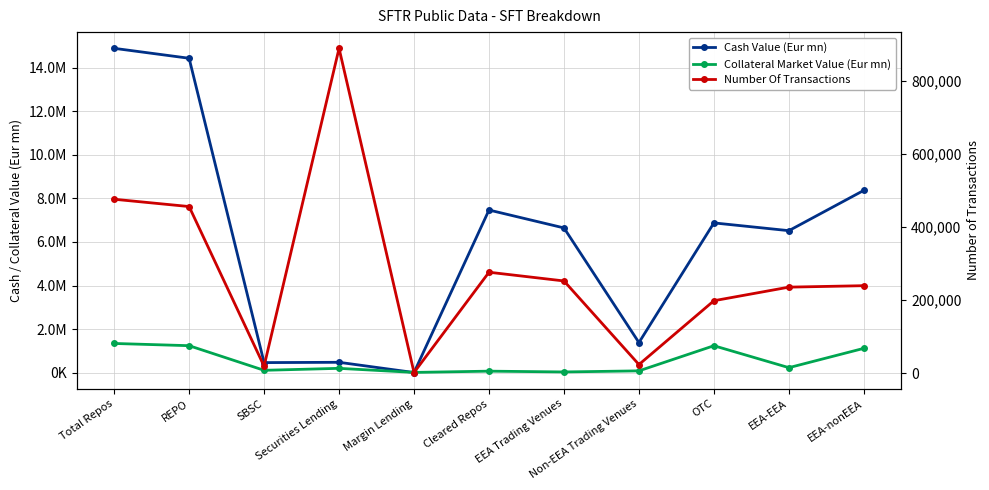

Where does the Cash Value (Eur mn) series first go above 6646734?

Total Repos